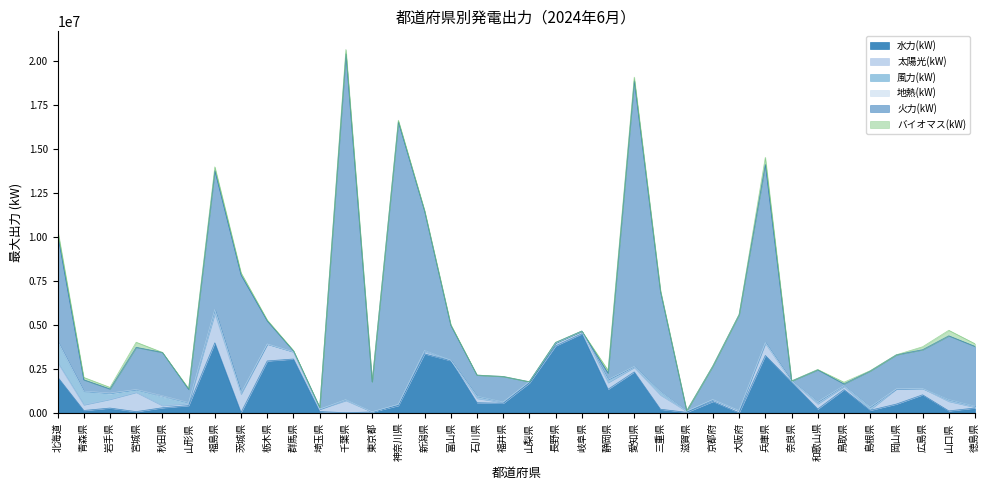

Where does the 水力(kW) series first go above 538689?

北海道